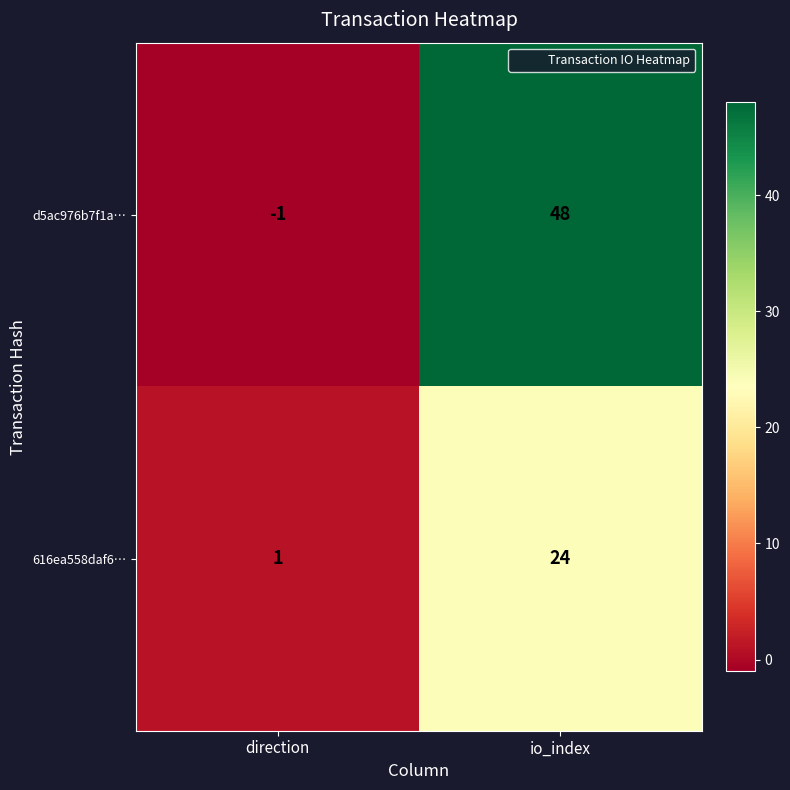

List the series in order of their peak value, lowest first.

616ea558daf6…, d5ac976b7f1a…